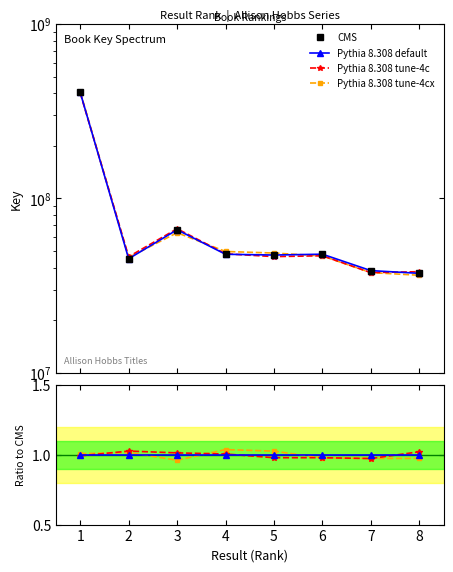

How many categories are shown in the chart?

8